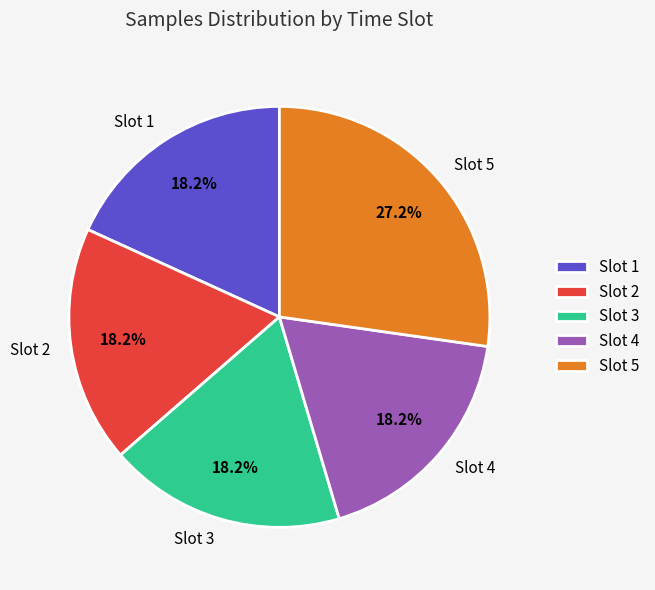

Is the sum of Slot 1 and Slot 4 greater than half?

No